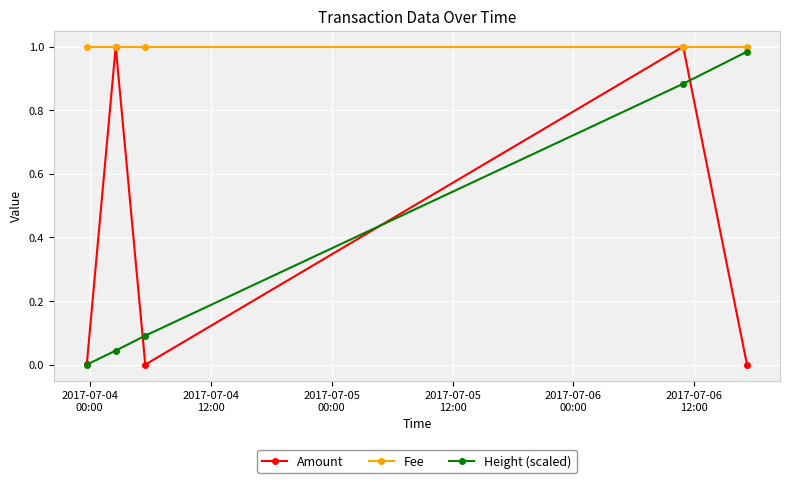

What are all the series names shown in the legend?

Amount, Fee, Height (scaled)